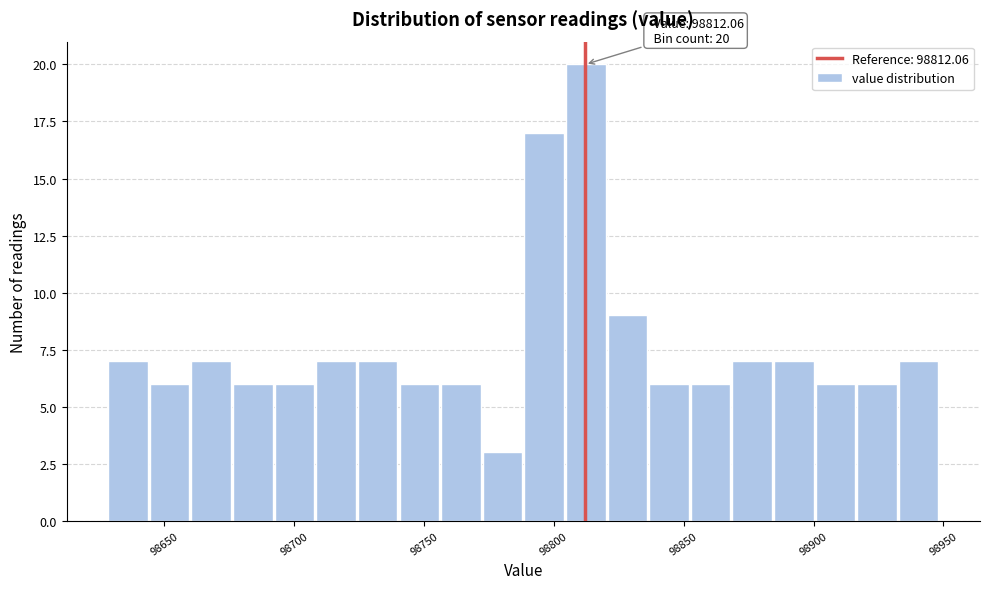

Read against the x-axis, roughly where is the centre of the tallest bar?

98810